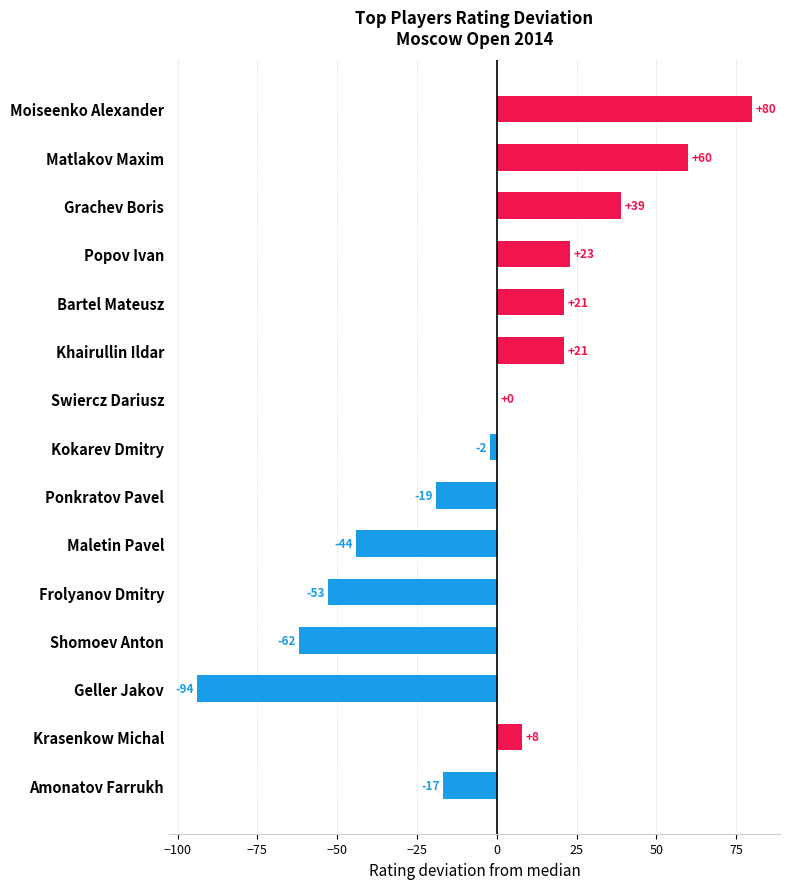

How many categories are shown in the chart?

15